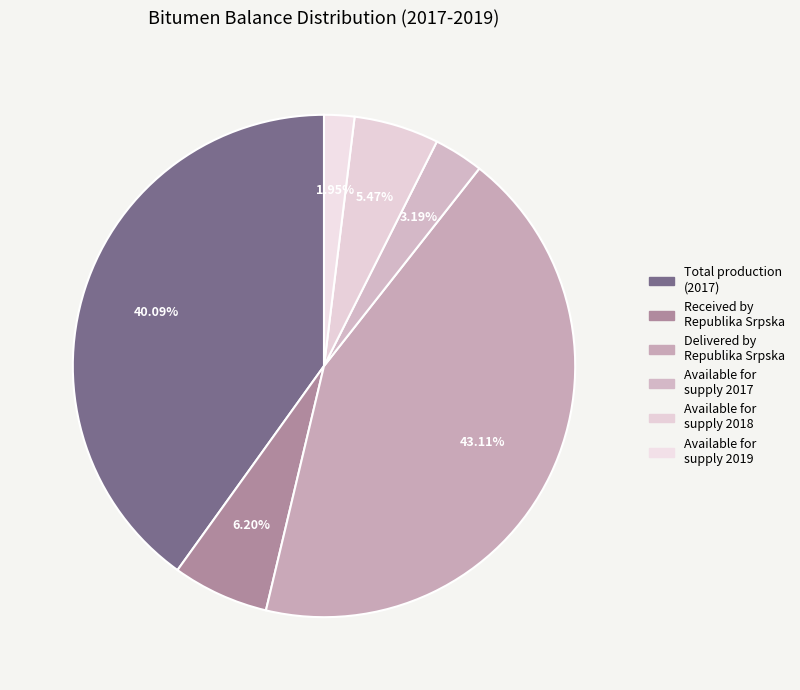

How many slices are in this pie chart?

6